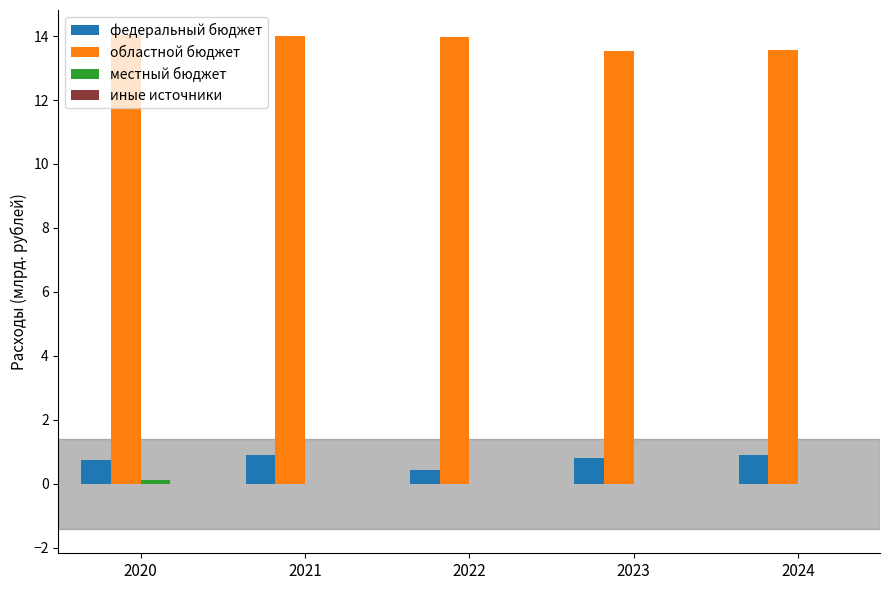

What is the average value of the федеральный бюджет series?

0.8